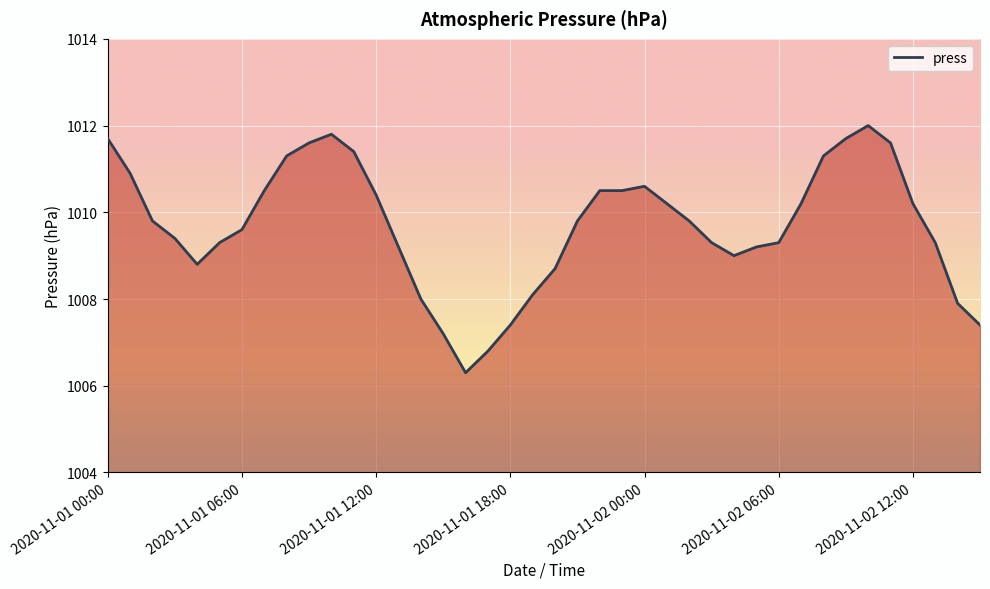

What is the difference between the maximum and minimum values?

5.7